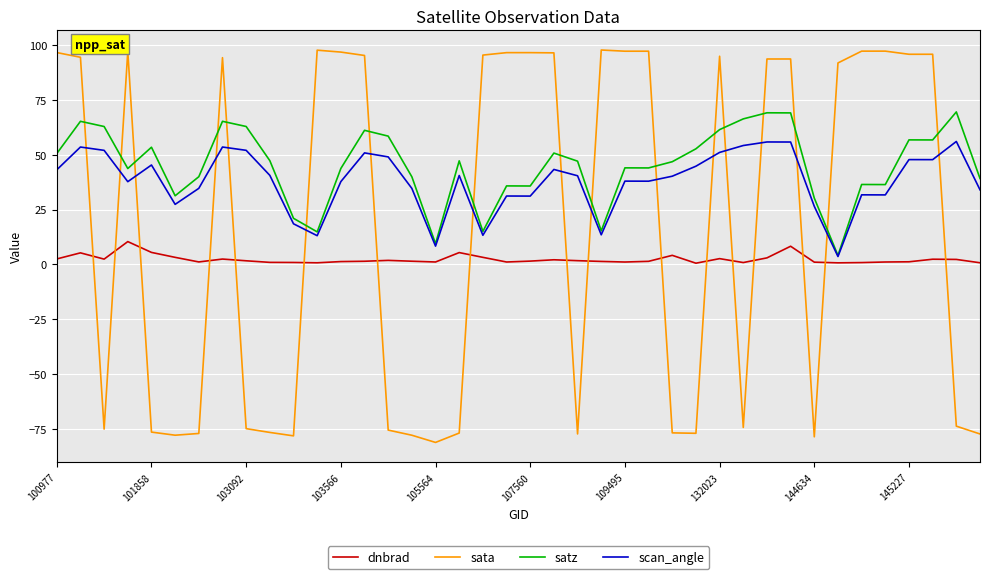

List the series in order of their peak value, lowest first.

dnbrad, scan_angle, satz, sata